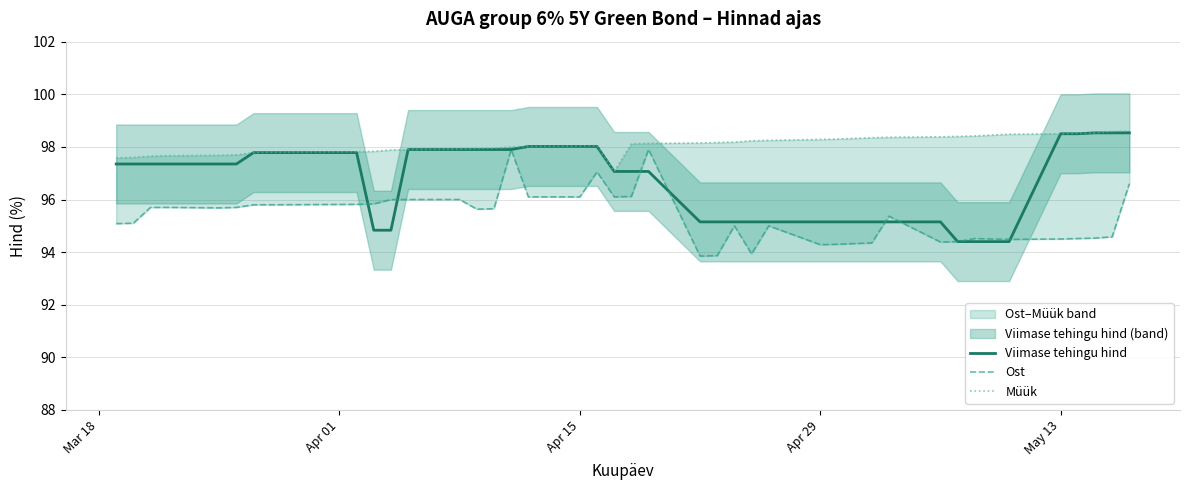

What is the highest value of the Viimase tehingu hind series?

98.5